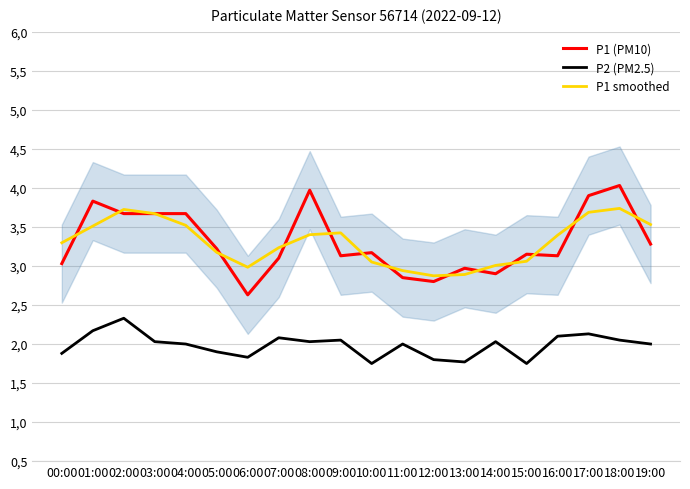

What is the highest value of the P2 (PM2.5) series?

2.3